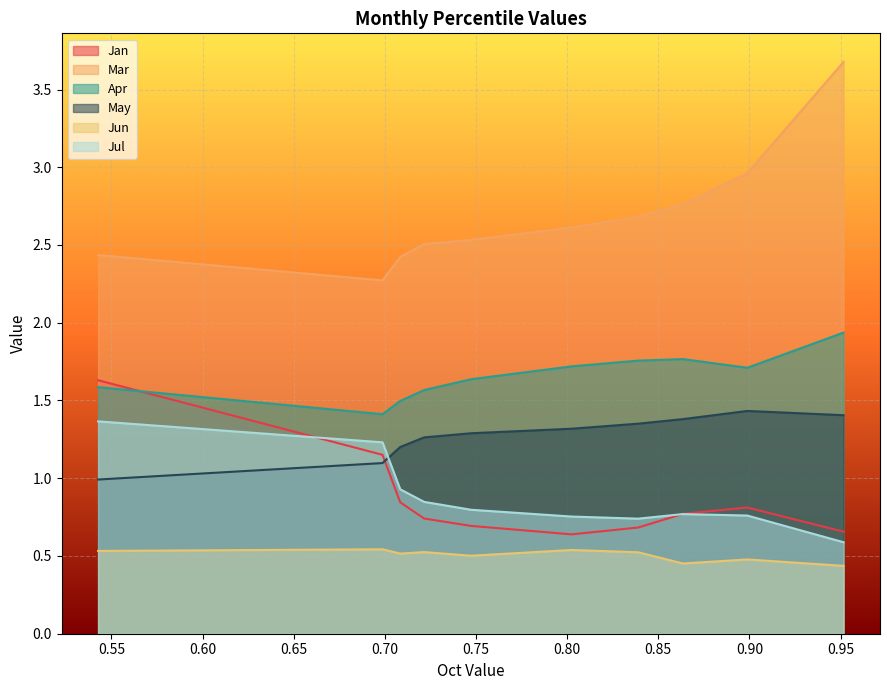

At which label does Jan reach its minimum?

pct55